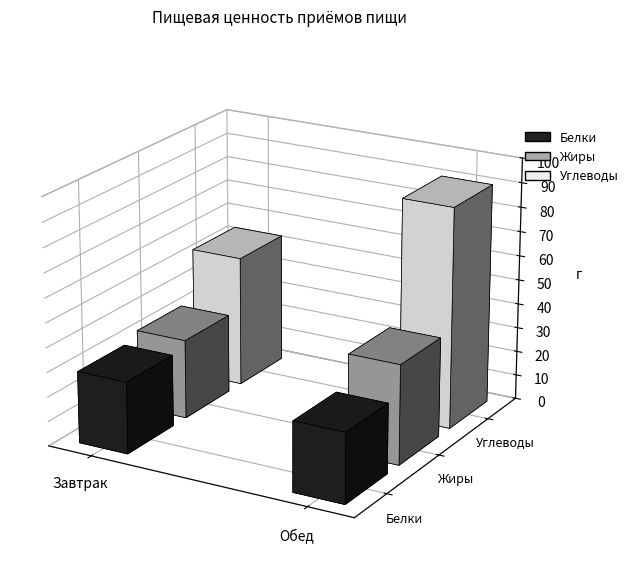

Reading right to left, what are all the values shown in this chart?

Белки: 28.5	29.3
Жиры: 40.6	32.2
Углеводы: 90.2	53.3